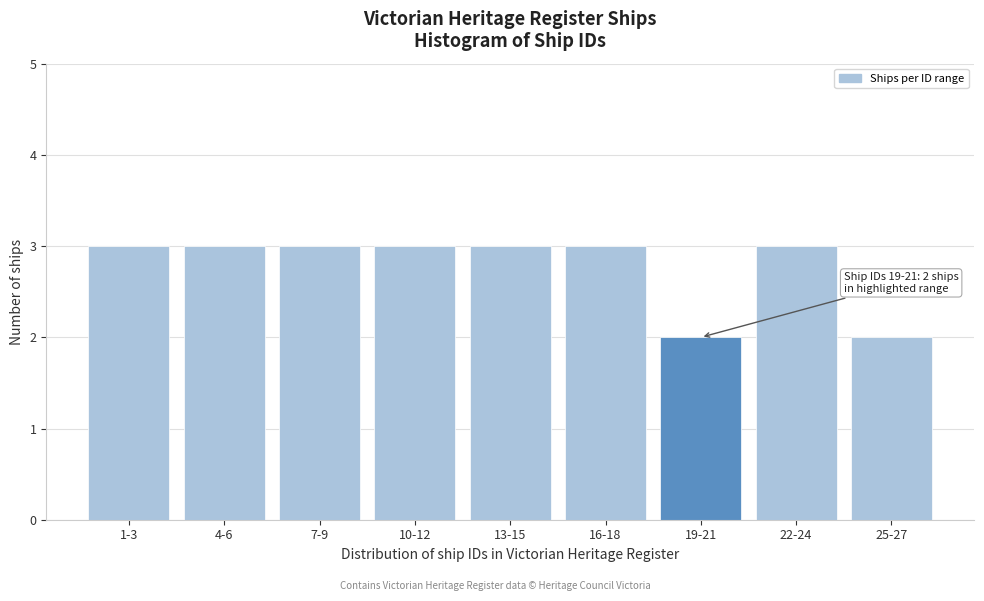

Reading left to right, extract all data points from this chart.

1-3=3	4-6=3	7-9=3	10-12=3	13-15=3	16-18=3	19-21=2	22-24=3	25-27=2